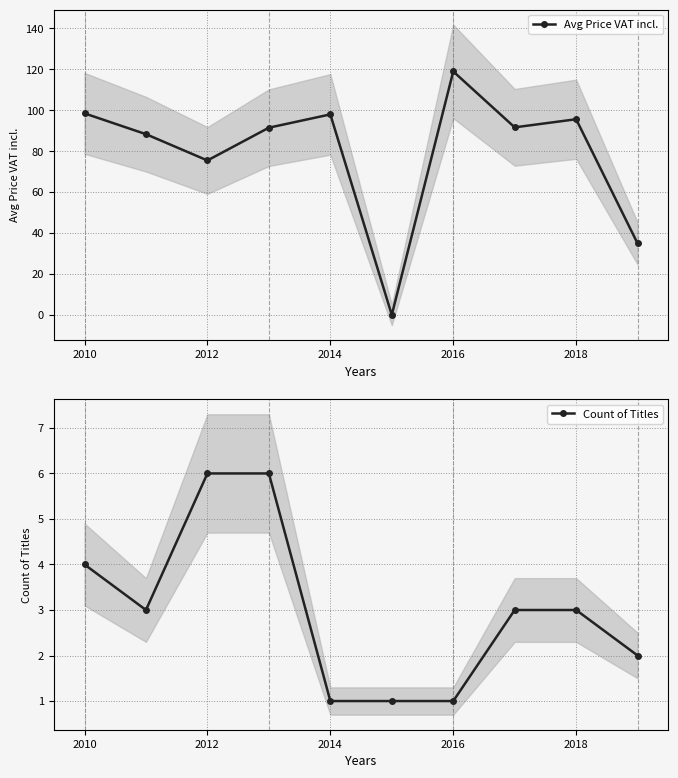

Which series has the largest range (max minus min)?

Avg Price VAT incl.